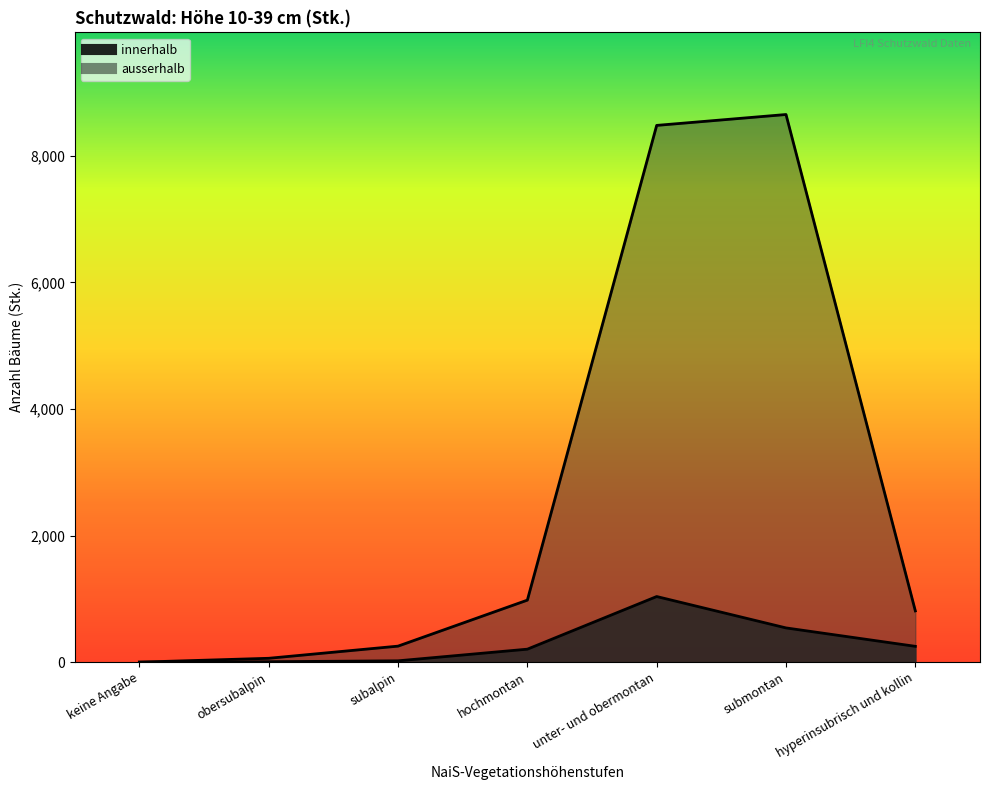

At how many categories does at least one series exceed 1251?

2